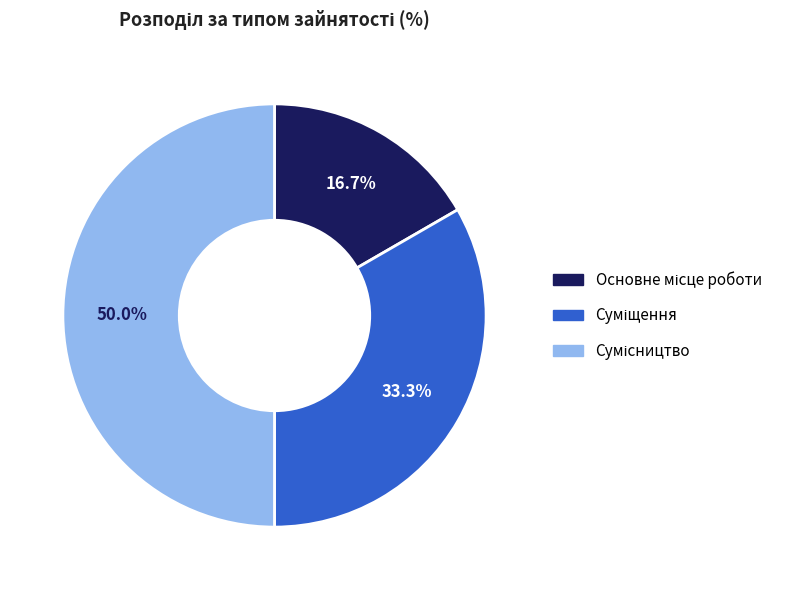

Count the number of slices in the pie.

3